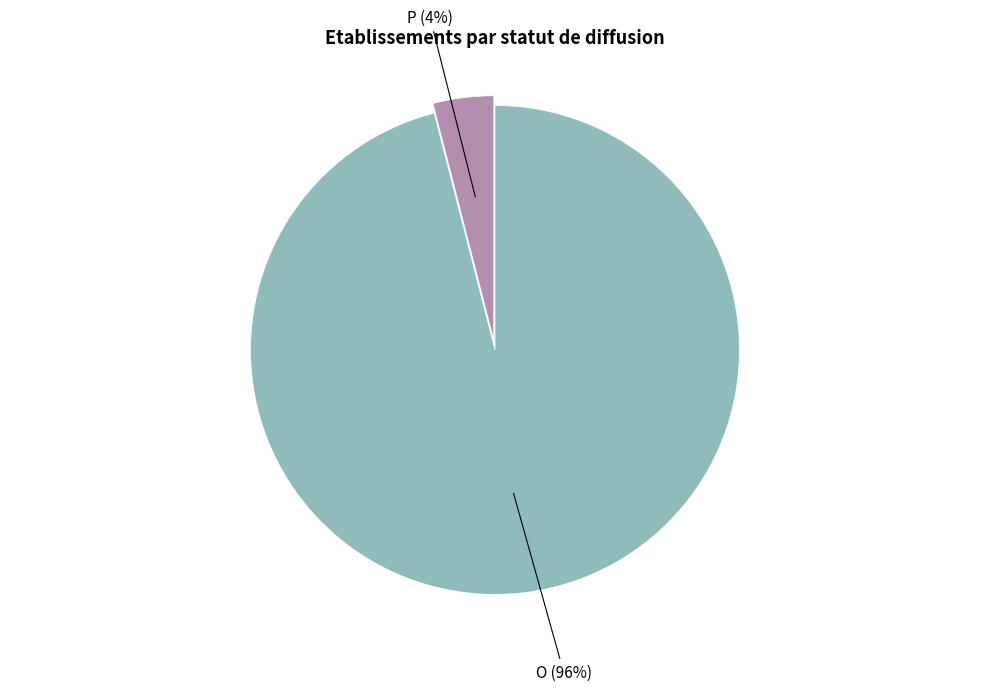

True or false: P accounts for 4% of the total.

True